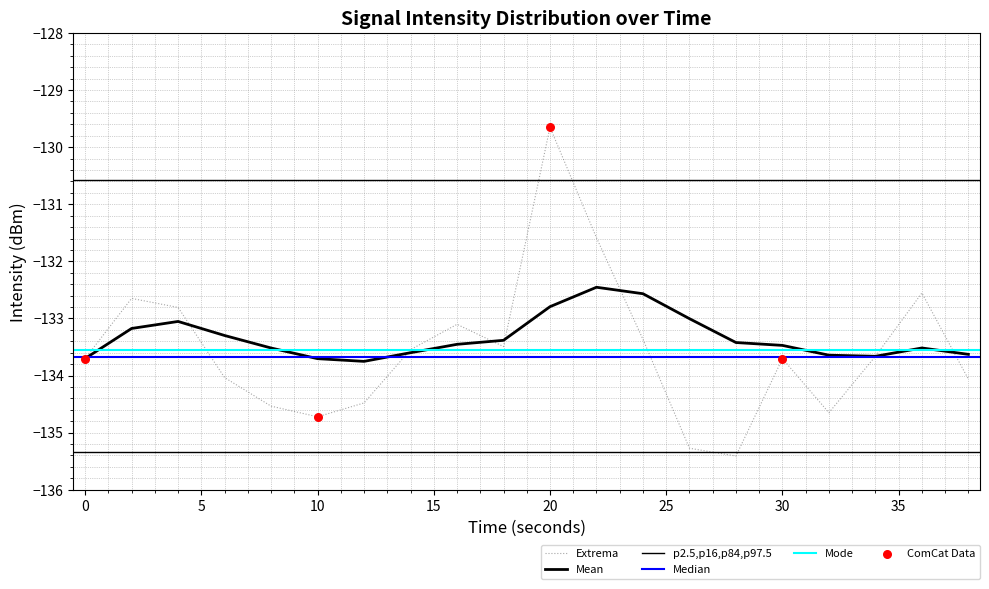

Is the value of moving_avg at 36 greater than the value of intensity(dBm) at 26?

Yes